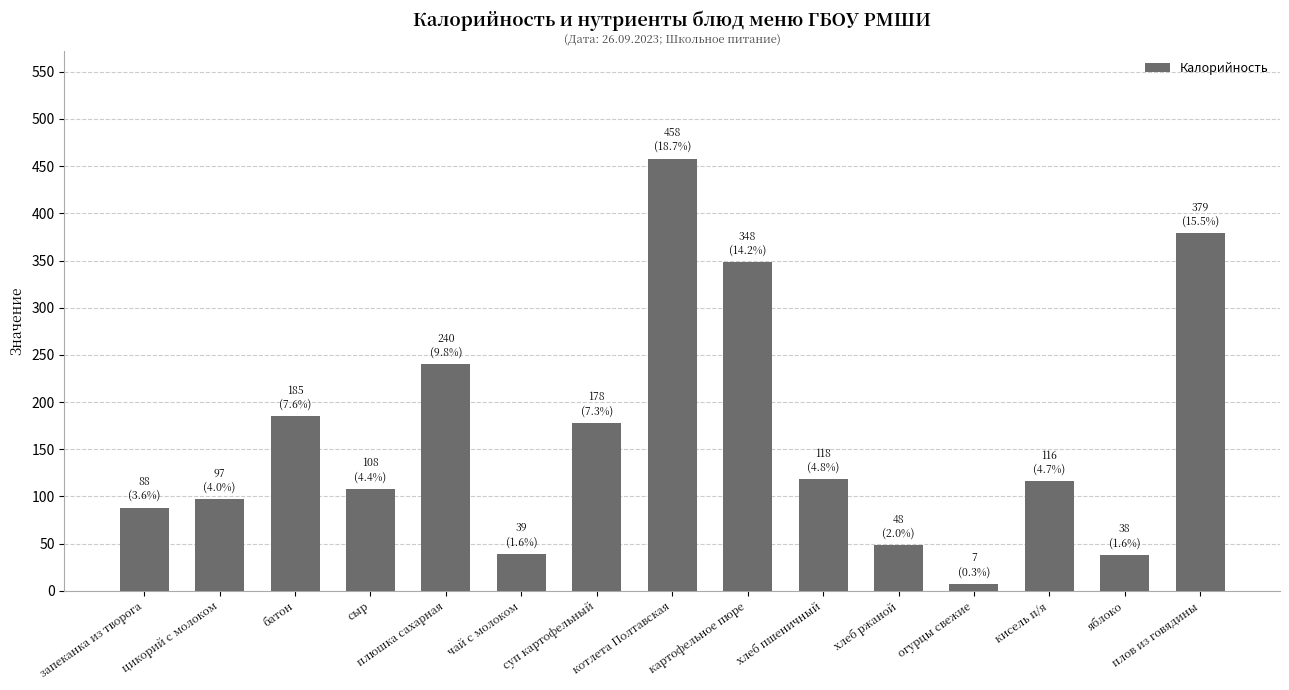

What is the greatest value displayed?

458